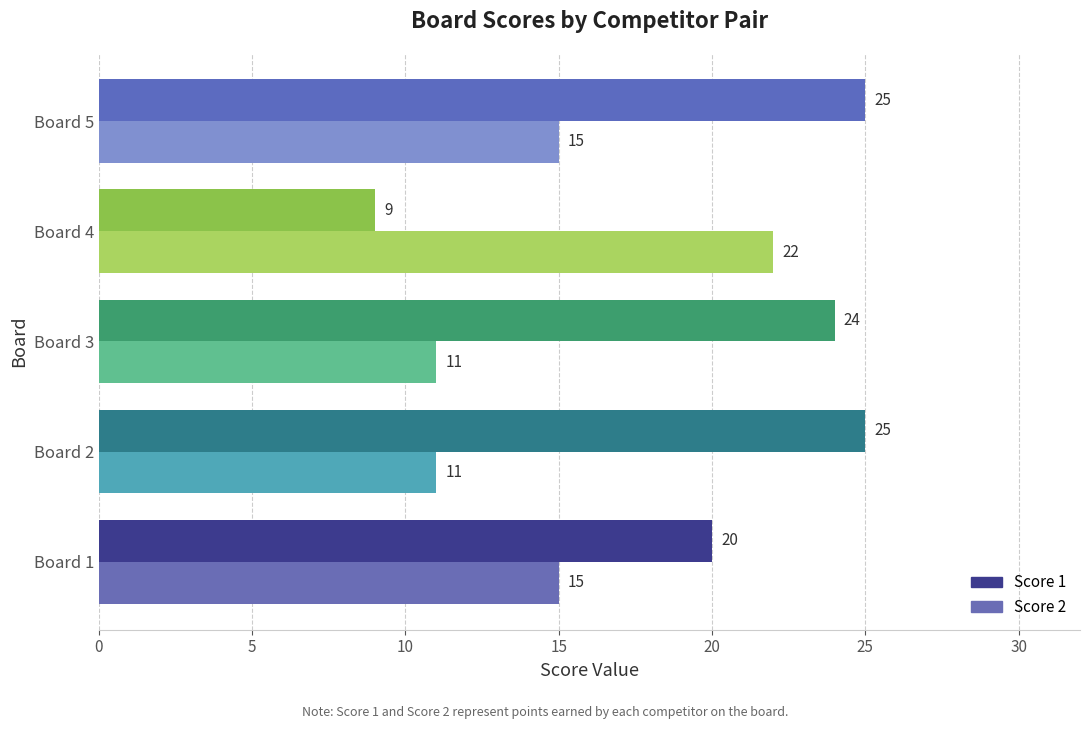

At how many categories does at least one series exceed 10?

5